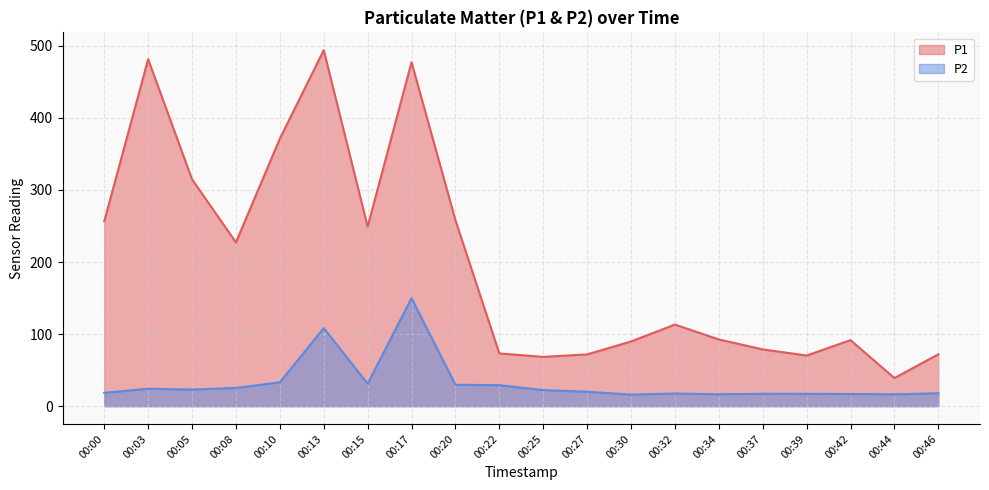

At which category does P2 reach its first local valley?

00:05